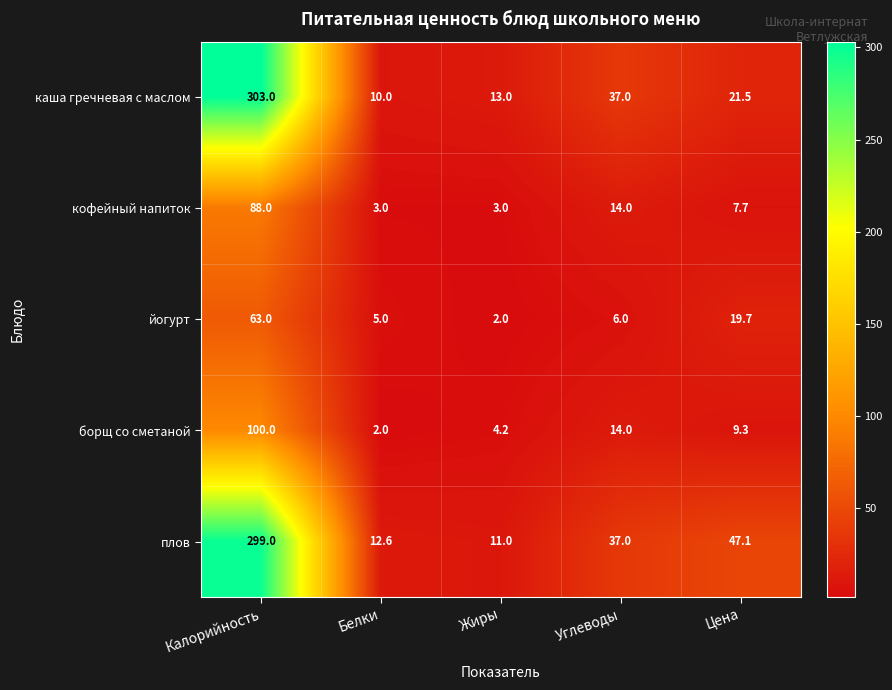

Reading right to left, list all the values displayed in this chart.

каша гречневая с маслом: 21.5	37.0	13.0	10.0	303.0
кофейный напиток: 7.7	14.0	3.0	3.0	88.0
йогурт: 19.7	6.0	2.0	5.0	63.0
борщ со сметаной: 9.3	14.0	4.2	2.0	100.0
плов: 47.1	37.0	11.0	12.6	299.0